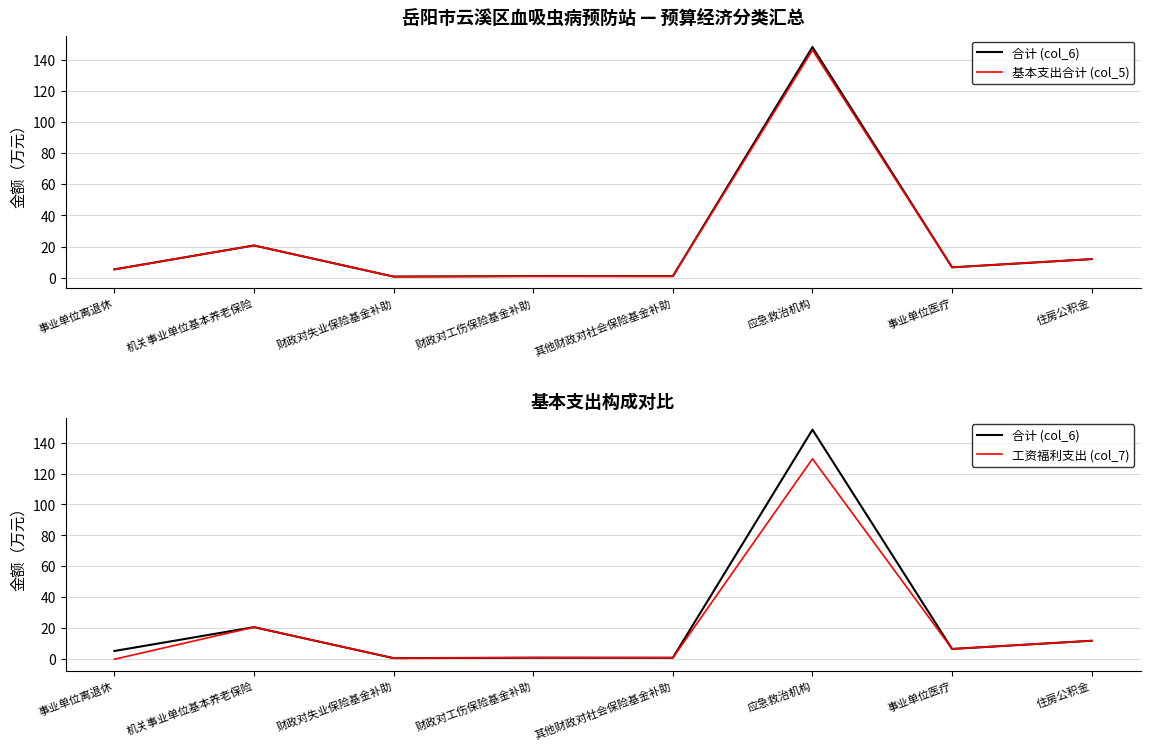

What is the greatest value displayed?

148.4